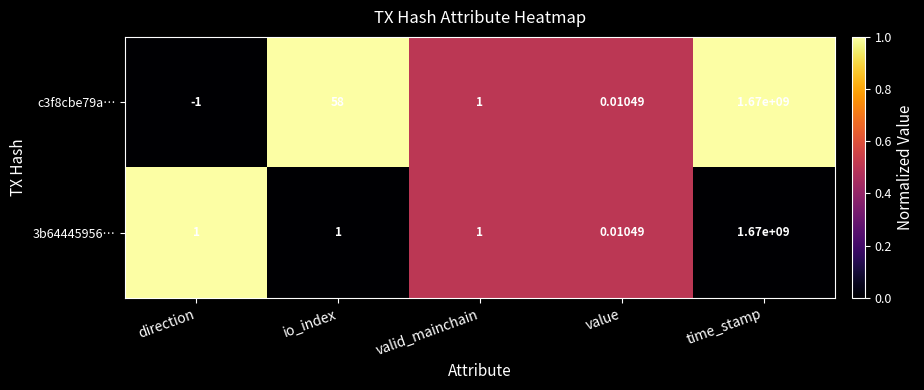

At which category does the chart reach its peak across all series?

time_stamp